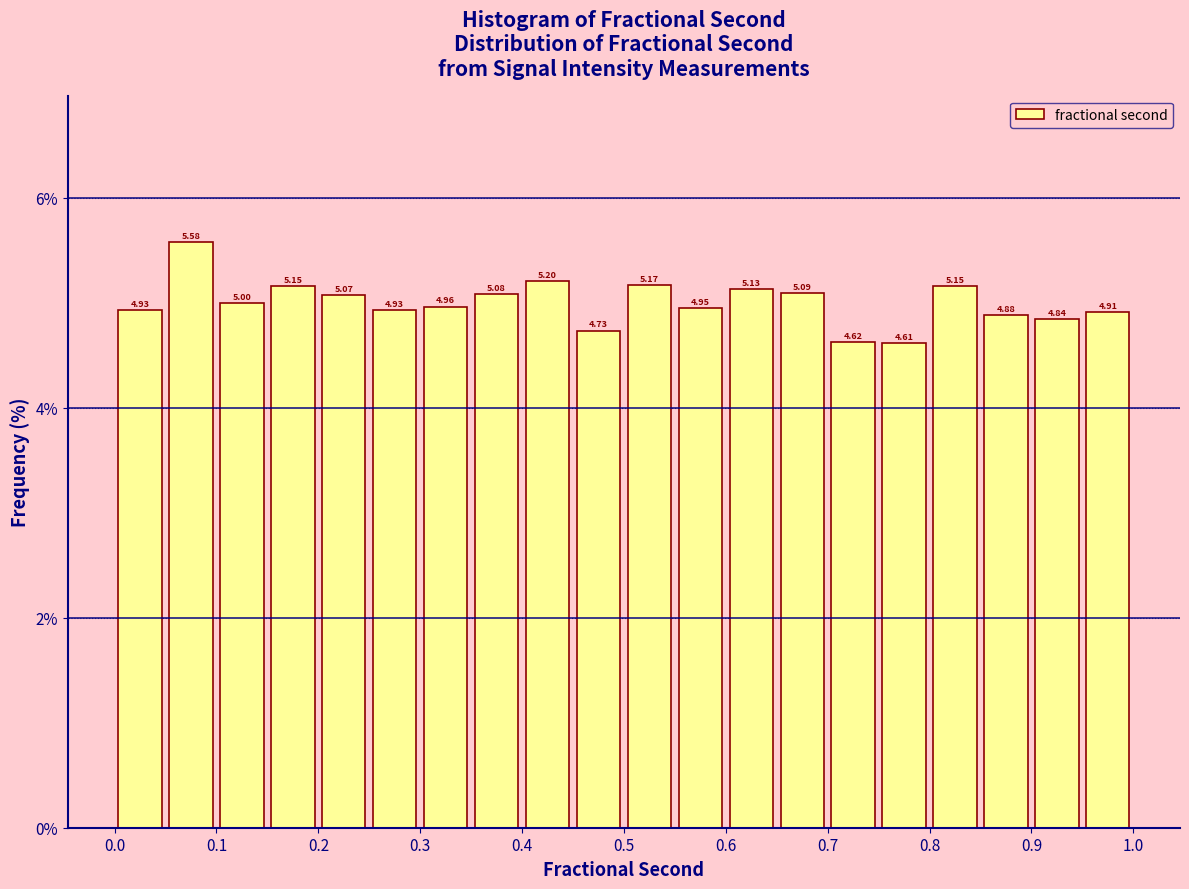

Over which range of the x-axis is the bar tallest?

0.05 to 0.10